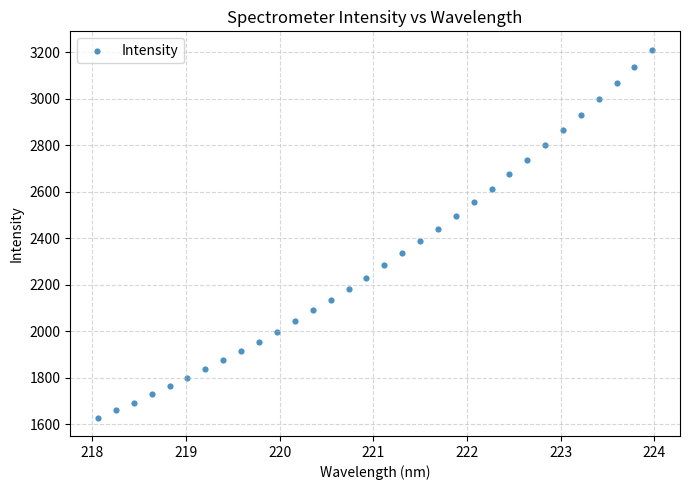

What is the range of X values (max minus min)?

5.9